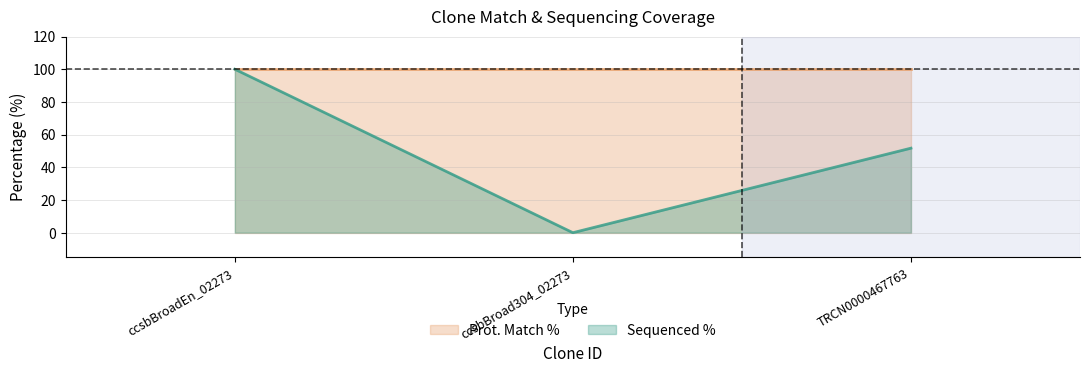

What is the sum of the values at TRCN0000467763 and ccsbBroad304_02273?

51.7